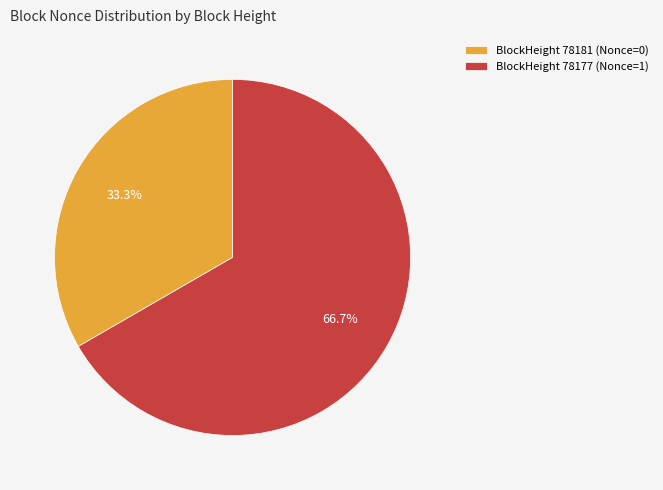

Does any single category account for the majority?

Yes